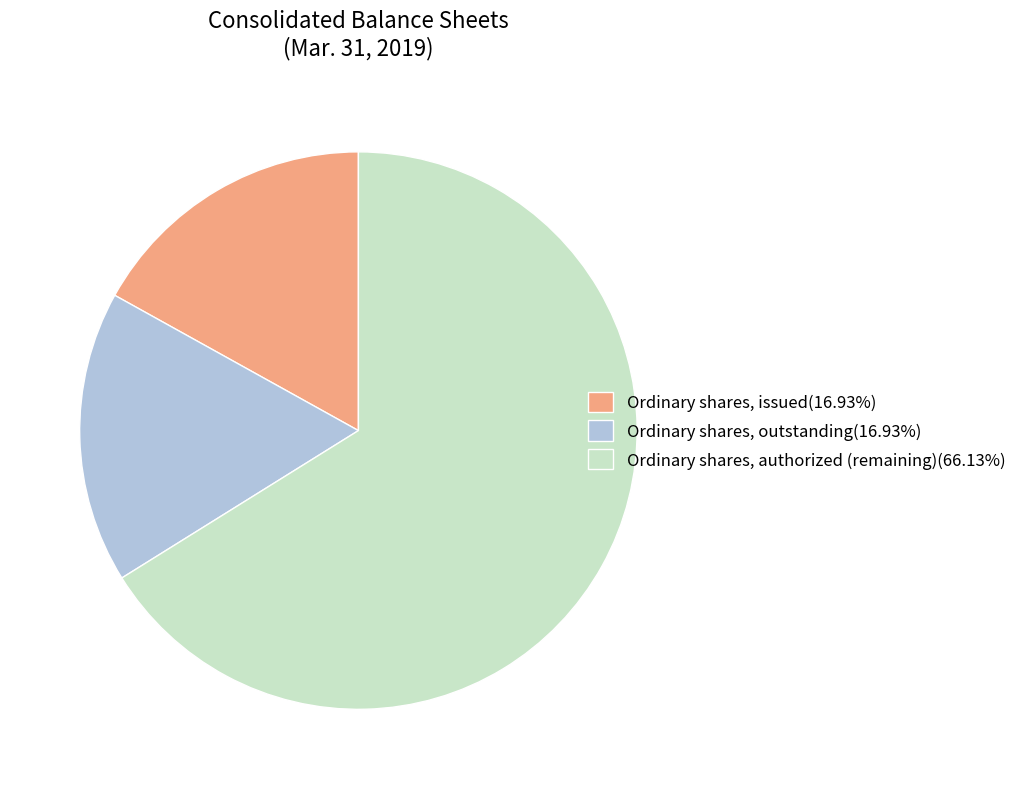

Combined, do Ordinary shares, authorized (remaining)(66.13%) and Ordinary shares, outstanding(16.93%) account for over 50%?

Yes